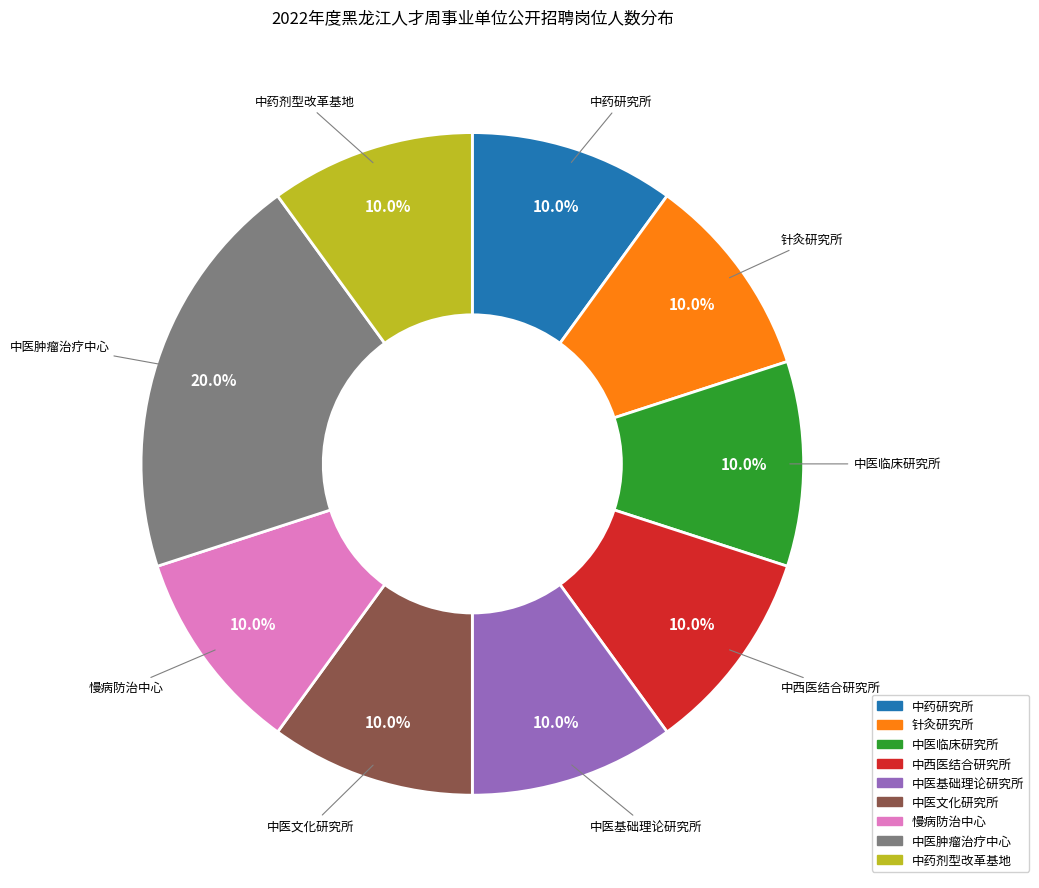

To the nearest percent, what percentage of the pie is 中西医结合研究所?

10%